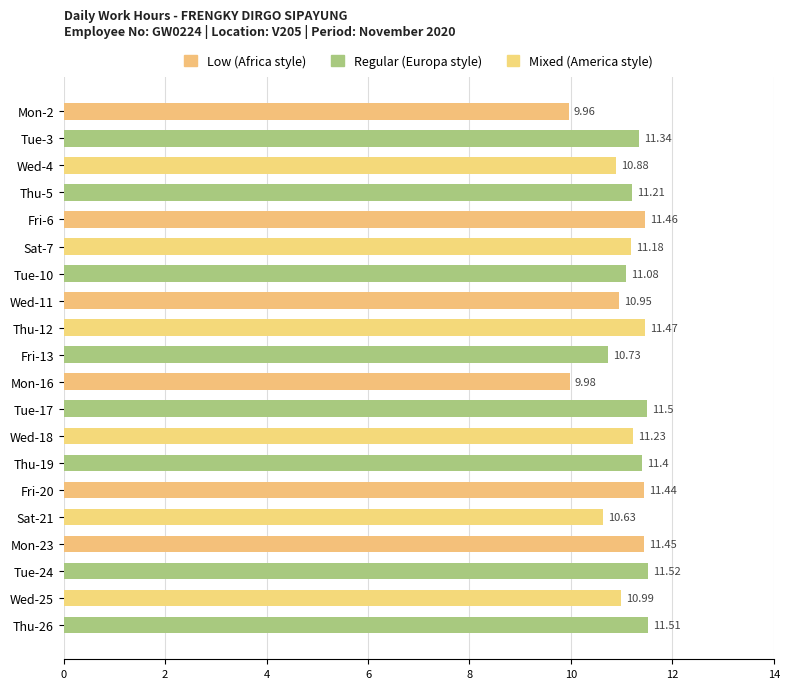

What is the sum of the values at Wed-4 and Tue-17?

22.4